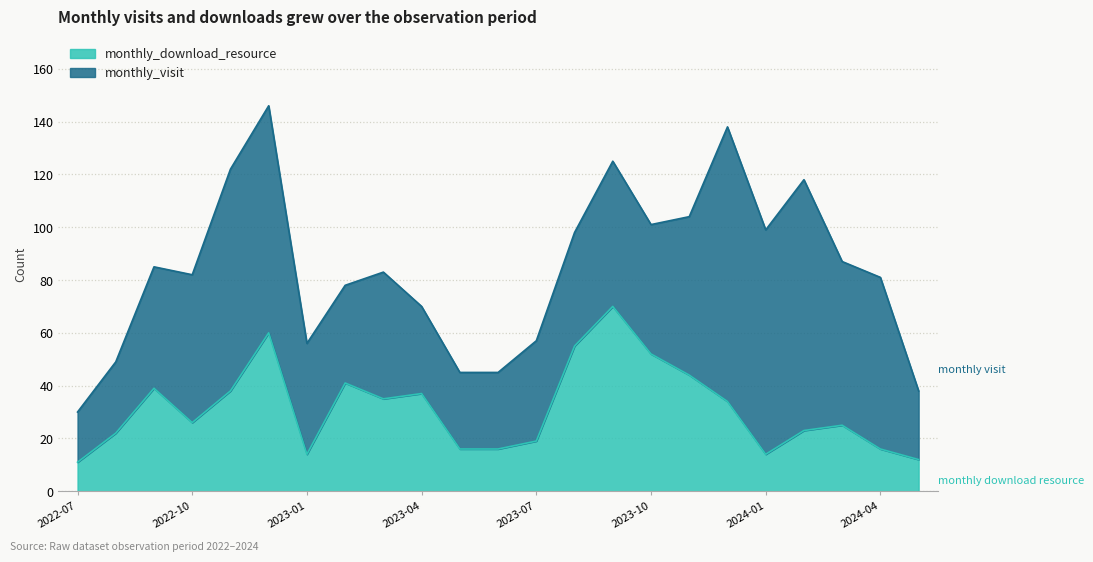

How many lines are shown in the chart?

2